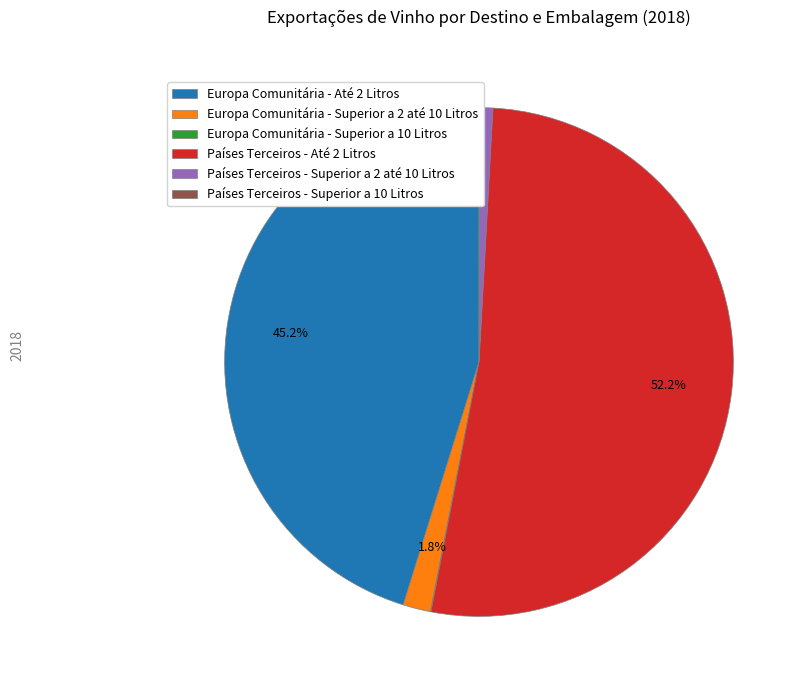

Which category has the biggest portion of the pie?

Países Terceiros - Até 2 Litros